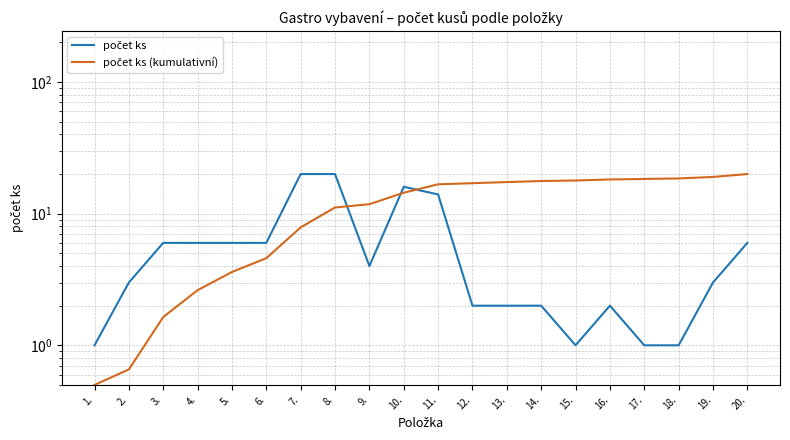

At how many categories does at least one series exceed 3?

18